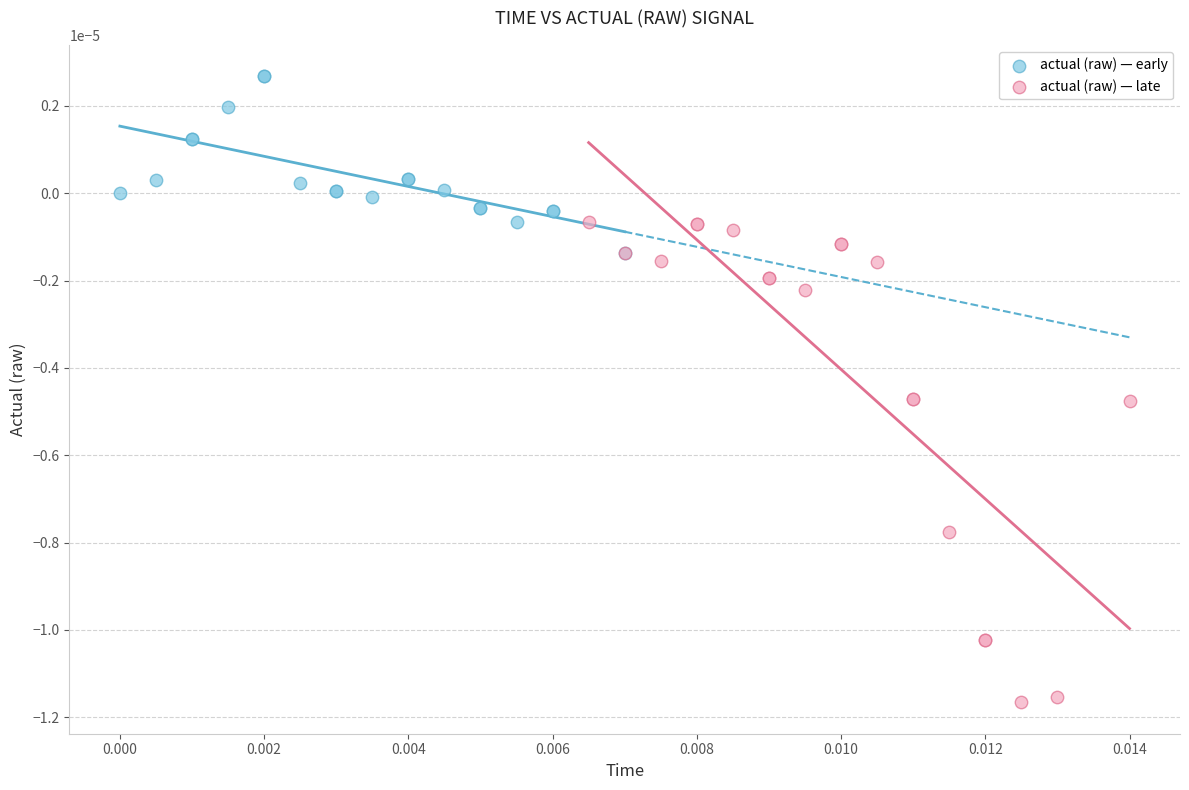

Which series contains the highest Y value?

actual (raw) — early